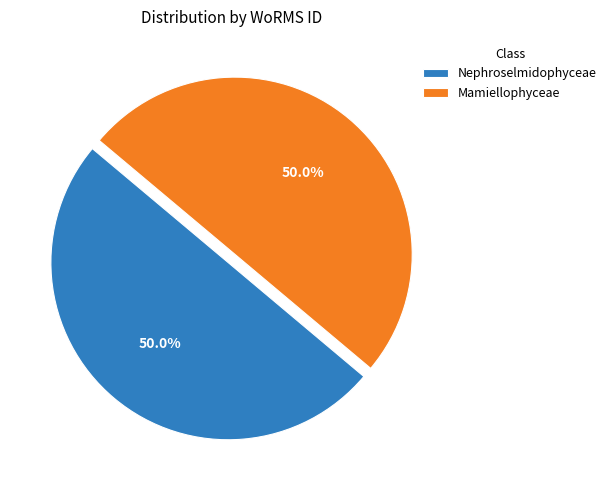

Count the number of slices in the pie.

2